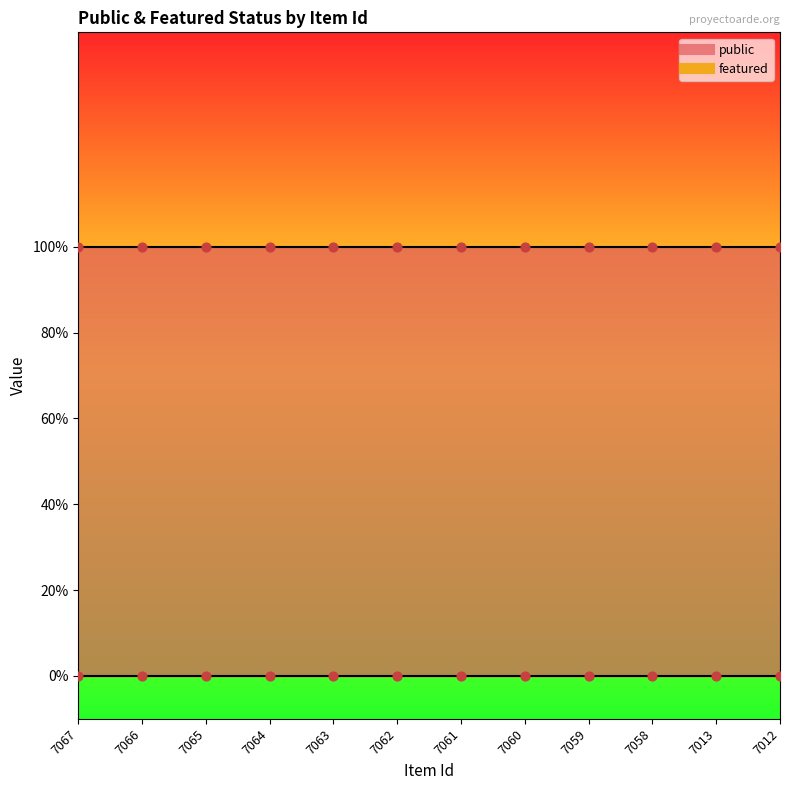

Which series contains the lowest Y value?

featured